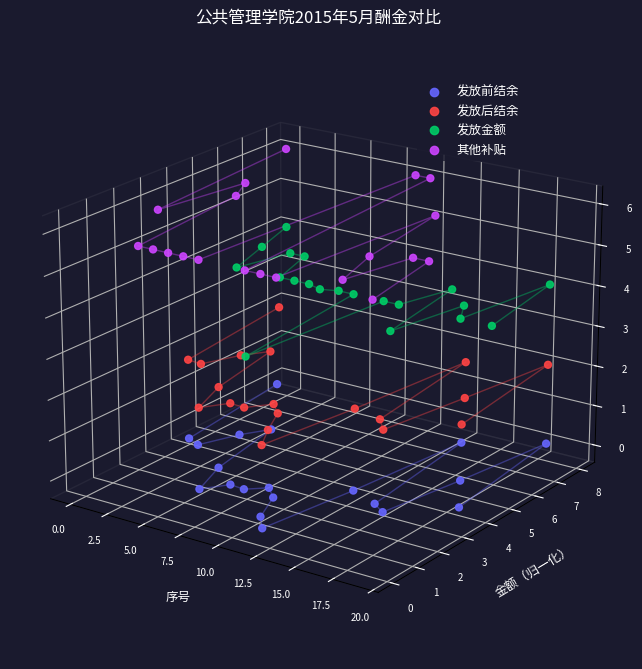

Which series has the widest spread of Y values?

其他补贴